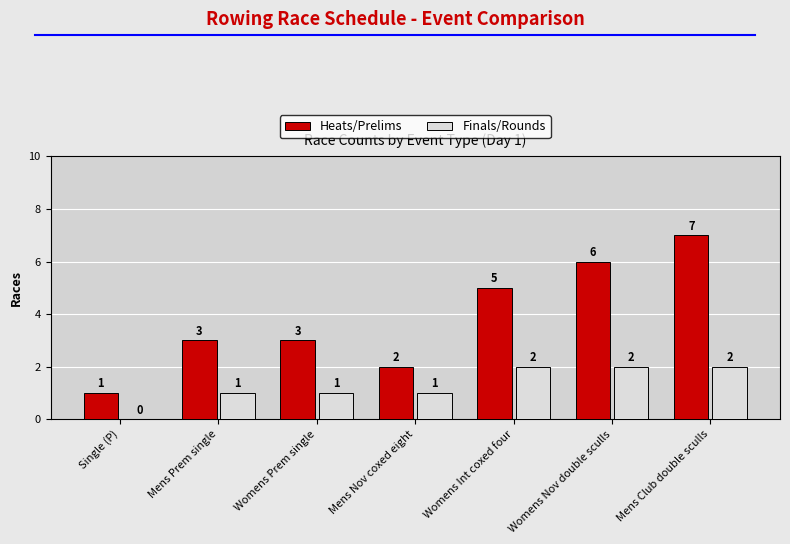

What is the sum of all Heats/Prelims values?

27